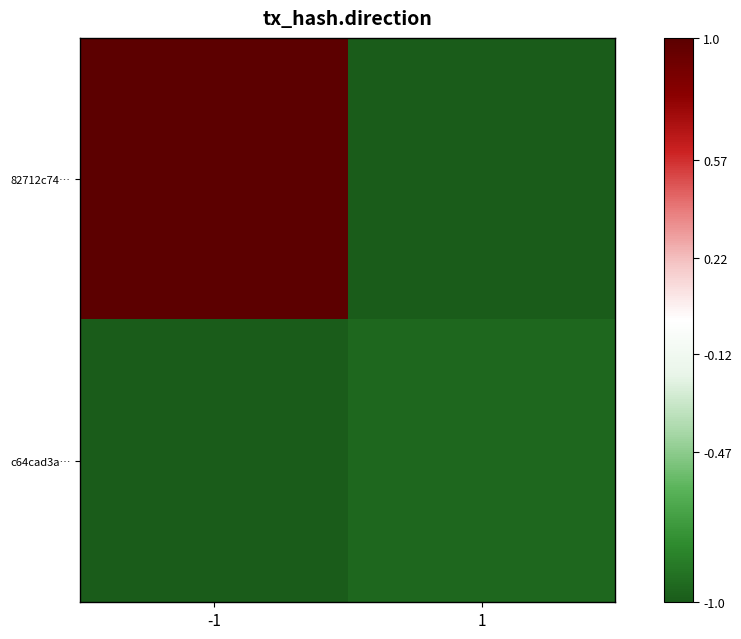

At which category is the sum across all series the highest?

-1